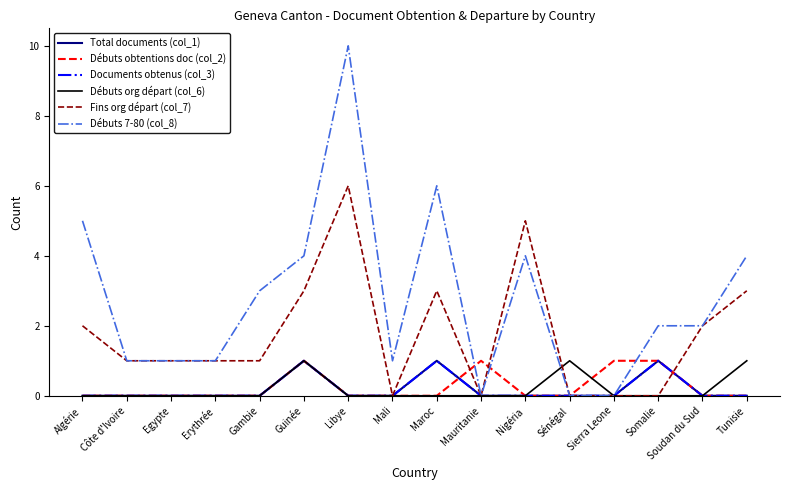

Is this an area chart (filled region under the line)?

No